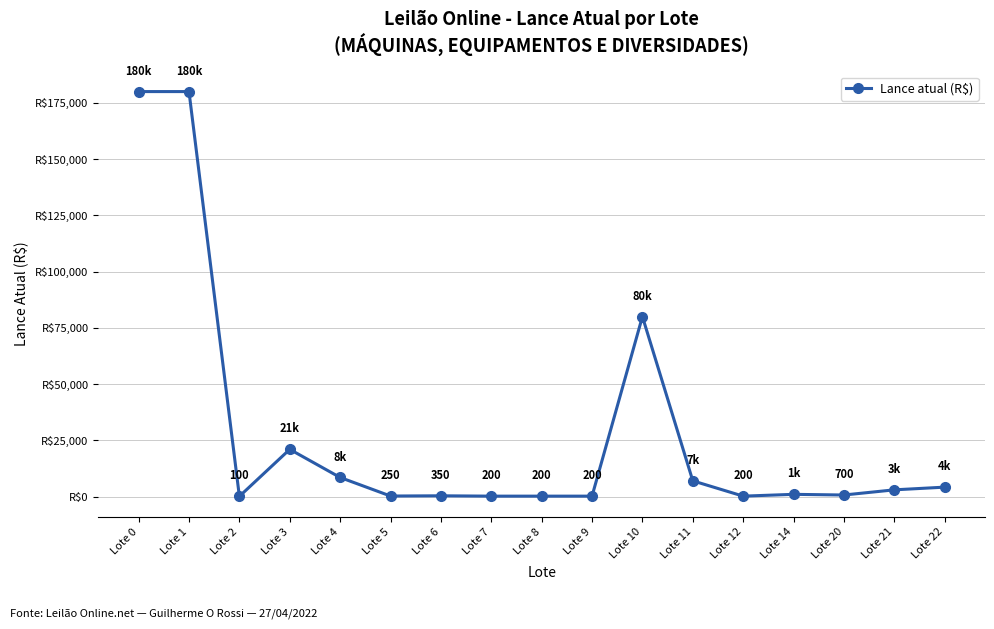

Is this an area chart (filled region under the line)?

No